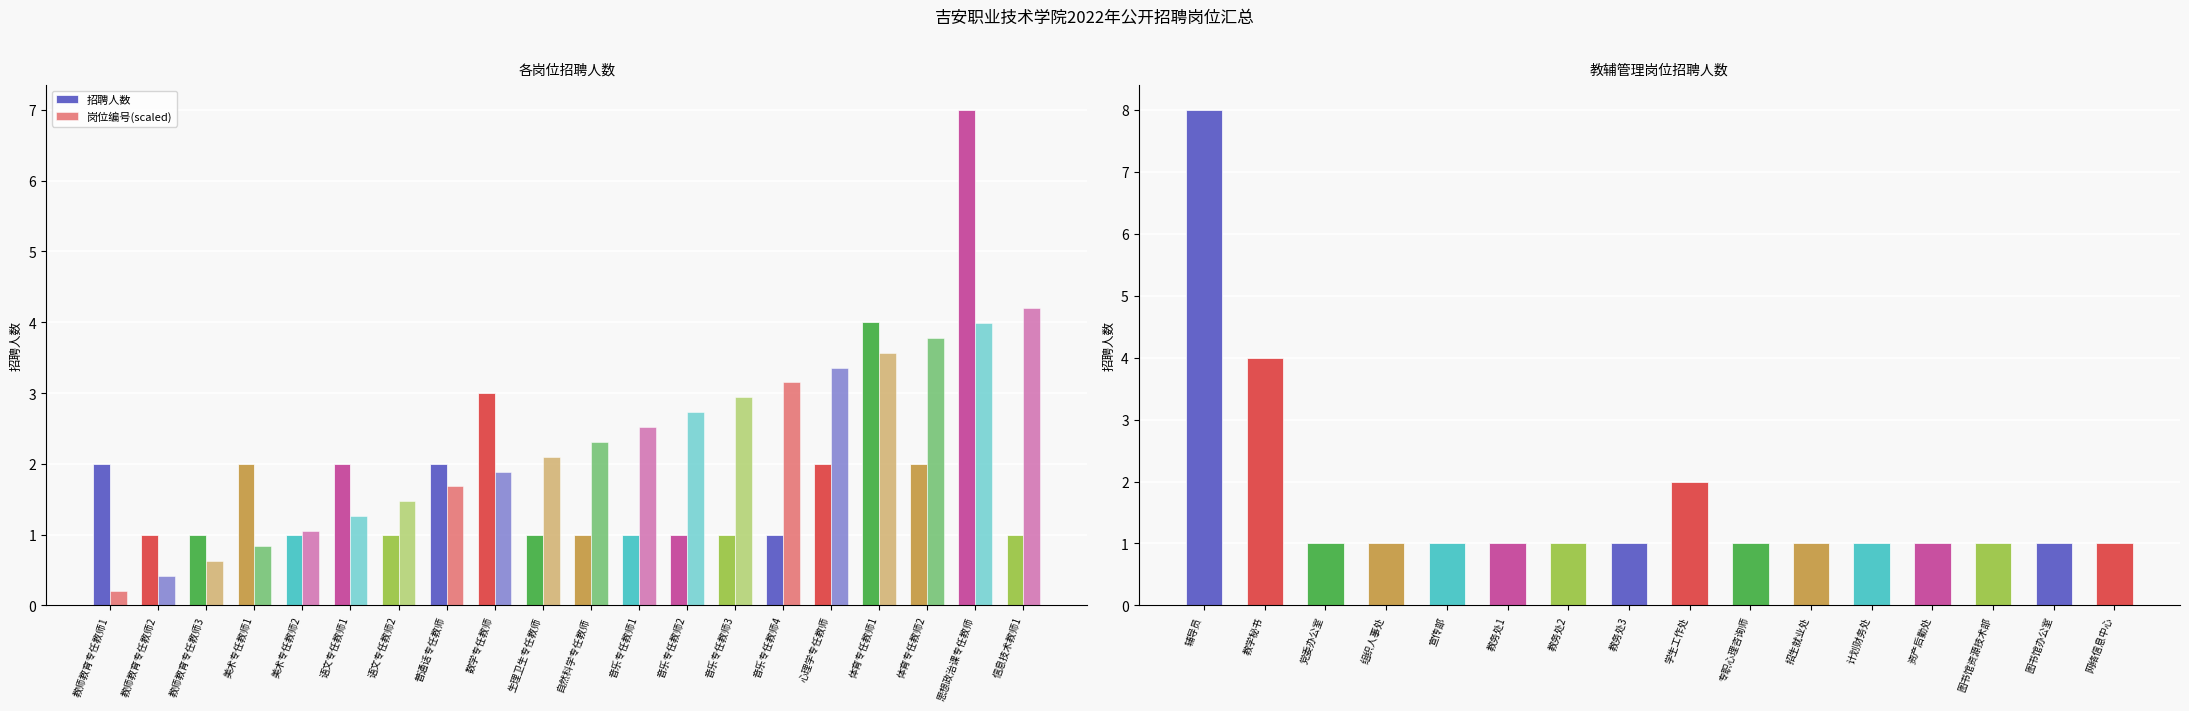

Between 美术专任教师2 and 普通话专任教师, which series saw the biggest shift?

招聘人数